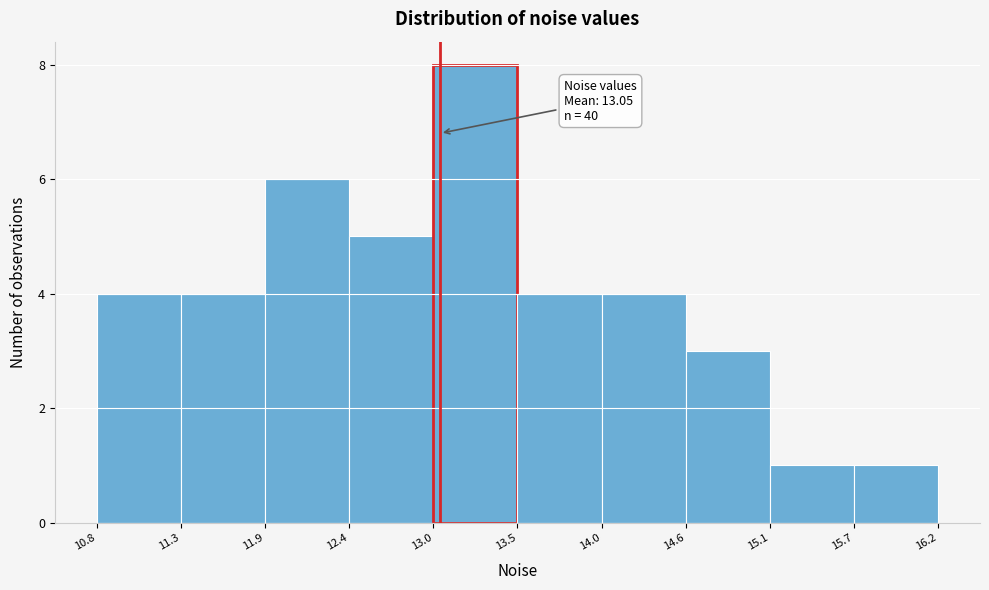

Which range on the x-axis has the tallest bar?

13.0 to 13.5